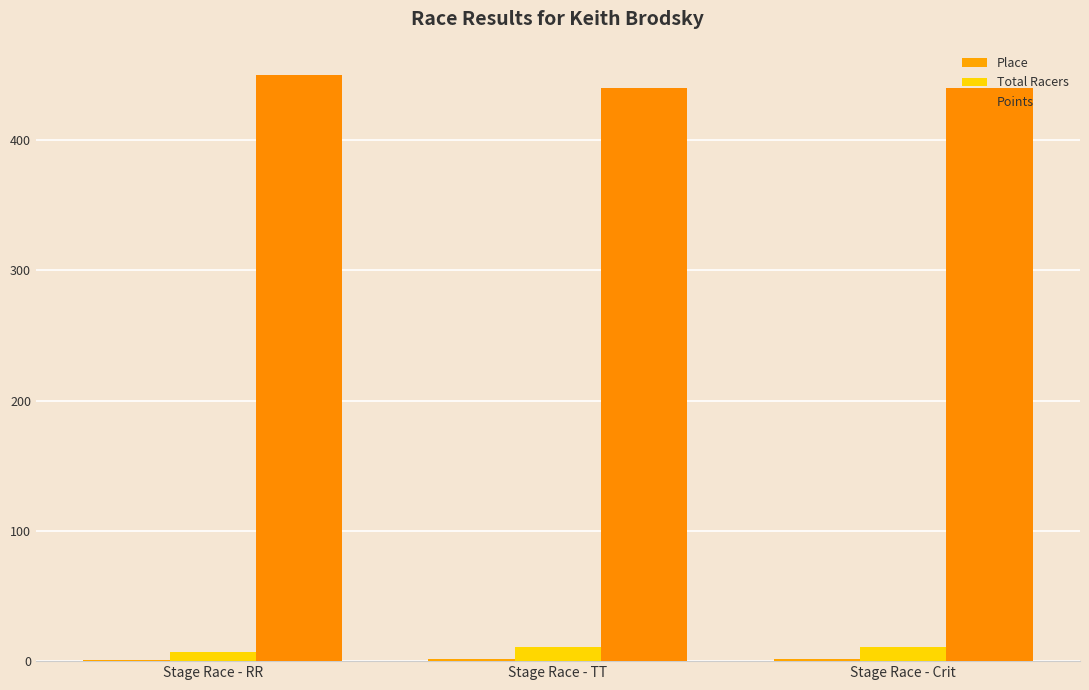

Is it true that Points equals 203 at Stage Race - Crit?

False